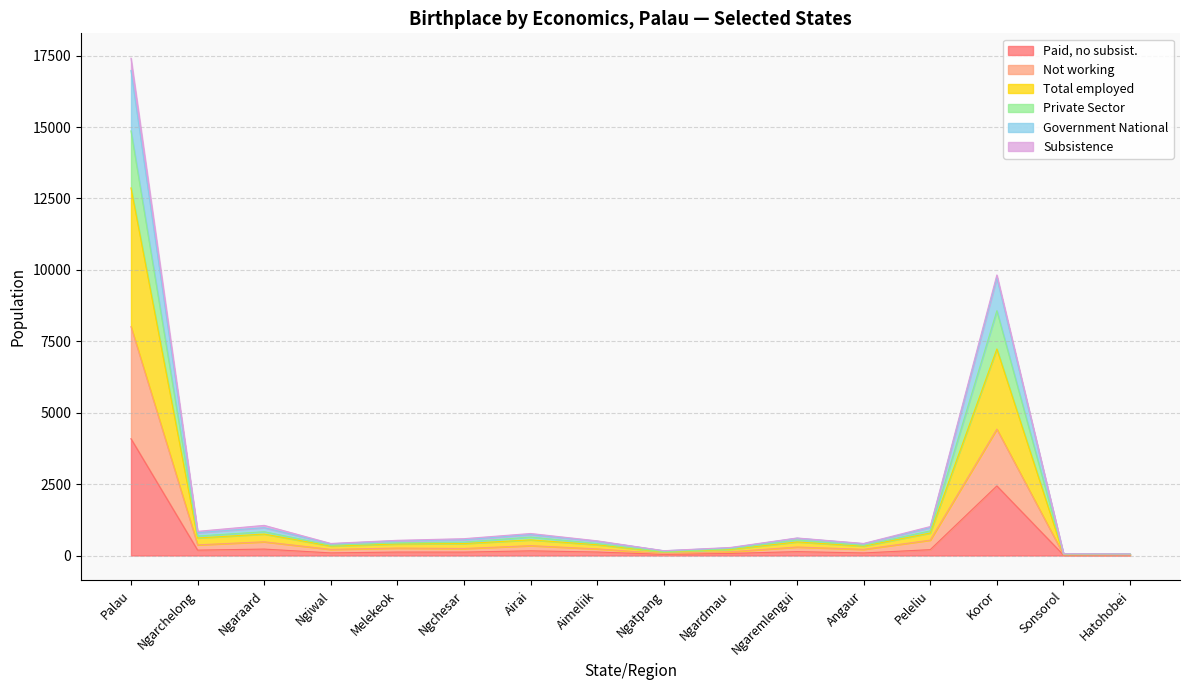

At which label does Paid, no subsist. reach its peak?

Palau